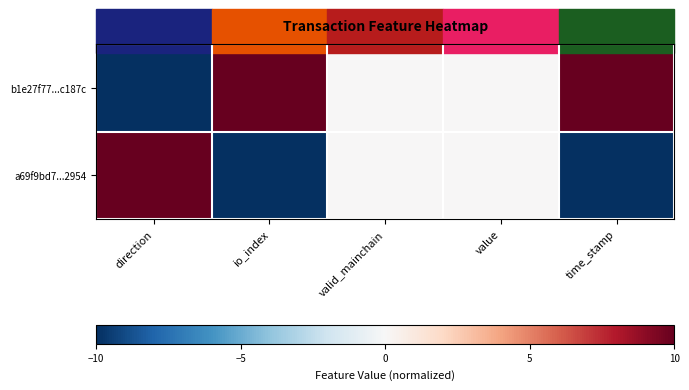

Reading right to left, what are all the values shown in this chart?

b1e27f77...c187c: time_stamp=10	value=0	valid_mainchain=0	io_index=10	direction=-10
a69f9bd7...2954: time_stamp=-10	value=0	valid_mainchain=0	io_index=-10	direction=10